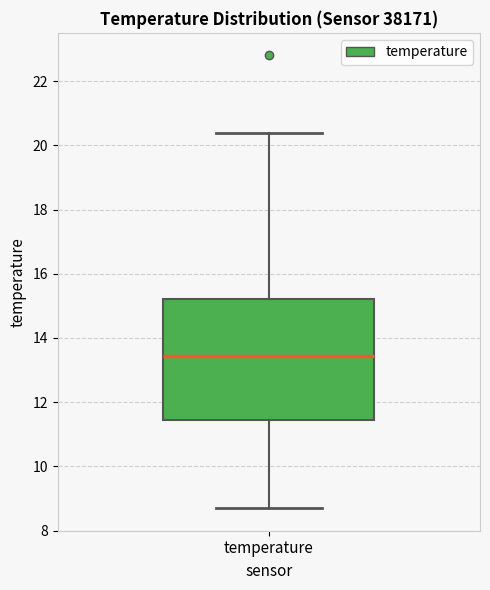

Transcribe this box plot: give where the median line is, the range the box spans, and where the two whiskers end, as read against the y-axis. The values are not printed on the chart, so give them approximately, as read against the axis.

median 13.4, box 11.4 to 15.2, whiskers 8.8 to 20.4